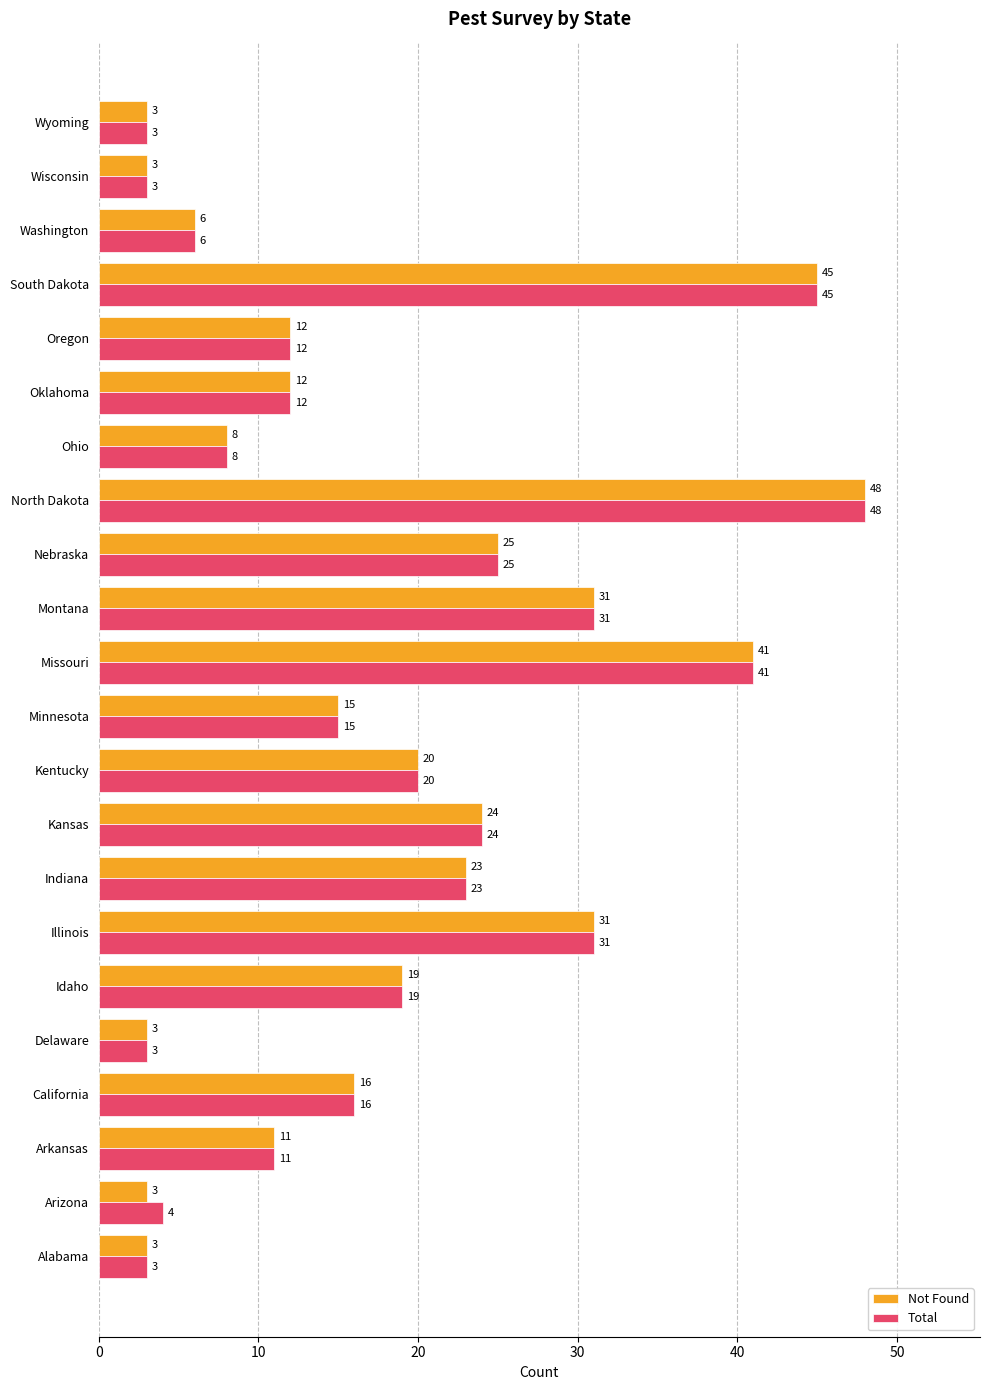

Rank the series by their average value, from lowest to highest.

Not Found, Total